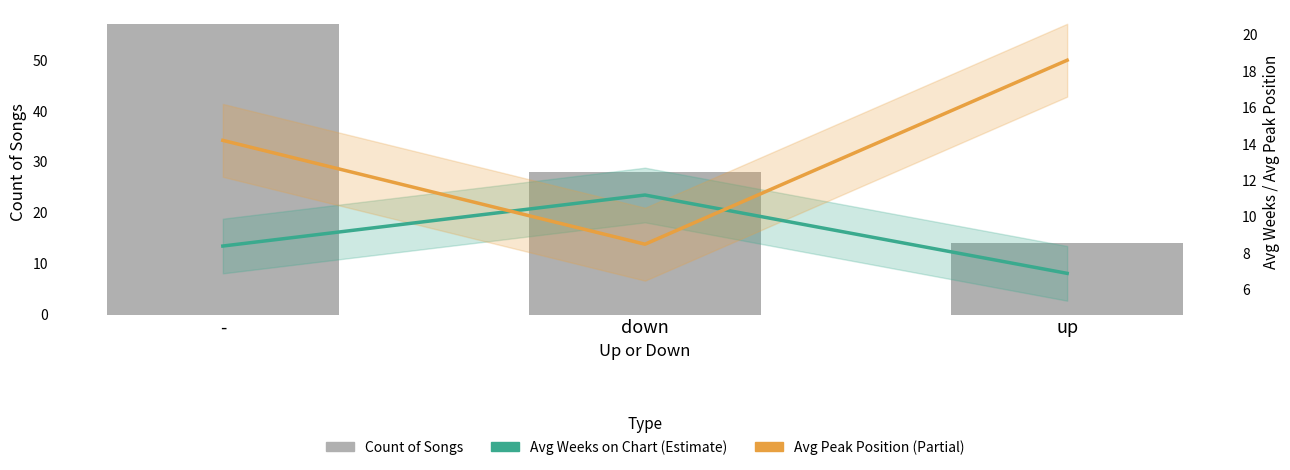

What is the difference between the highest and lowest values at up?

11.7